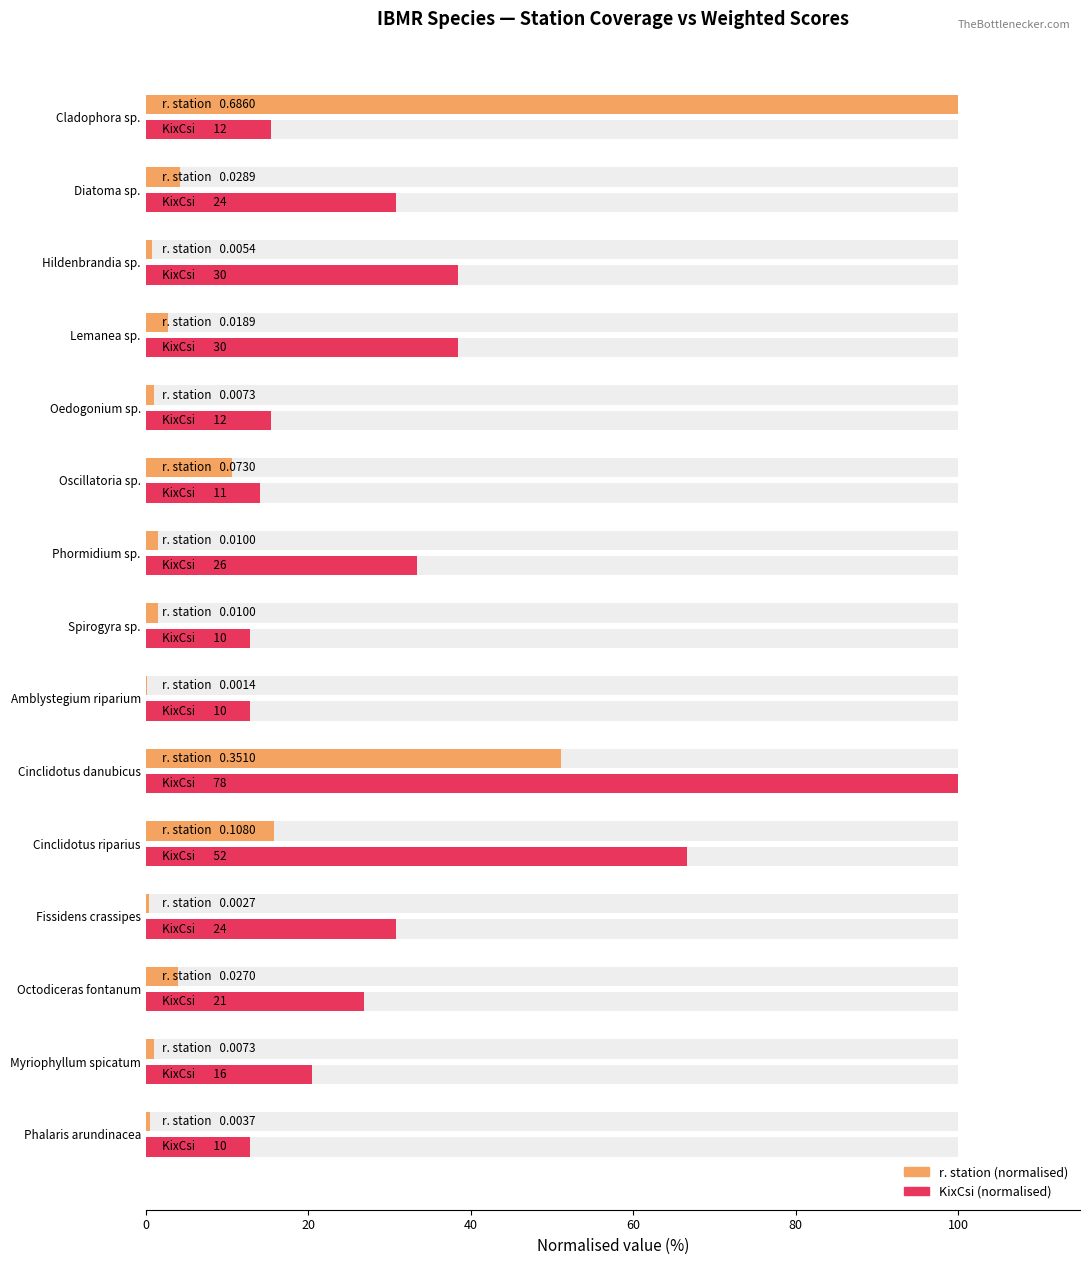

What is the lowest value of the r. station (normalised) series?

0.2